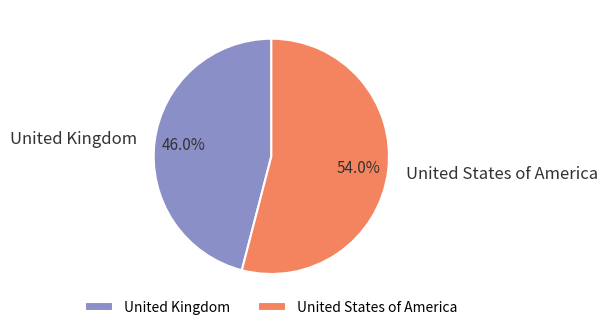

To the nearest percent, what portion does United States of America represent?

54%